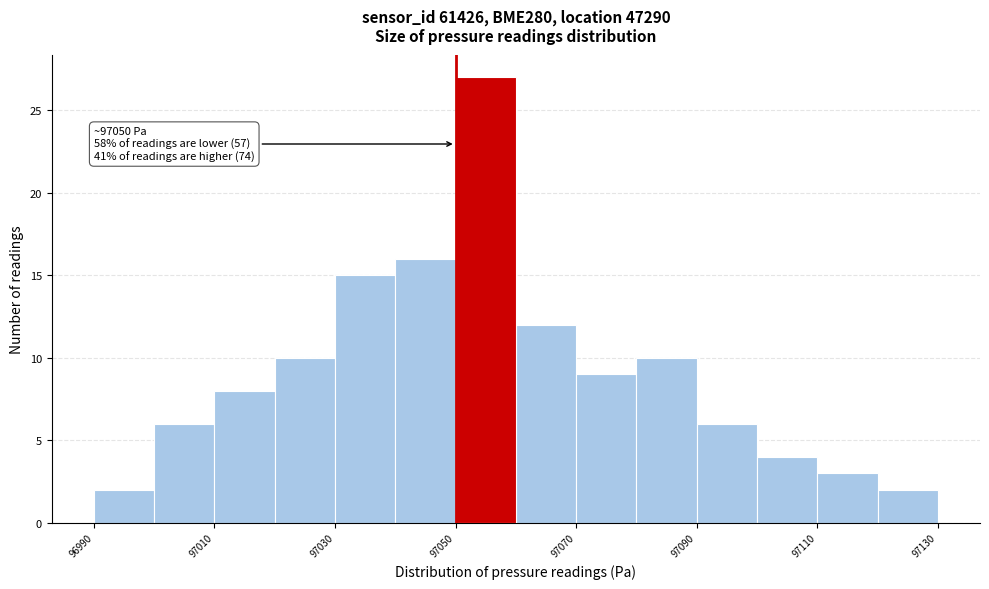

Which range on the x-axis has the tallest bar?

97050 to 97060